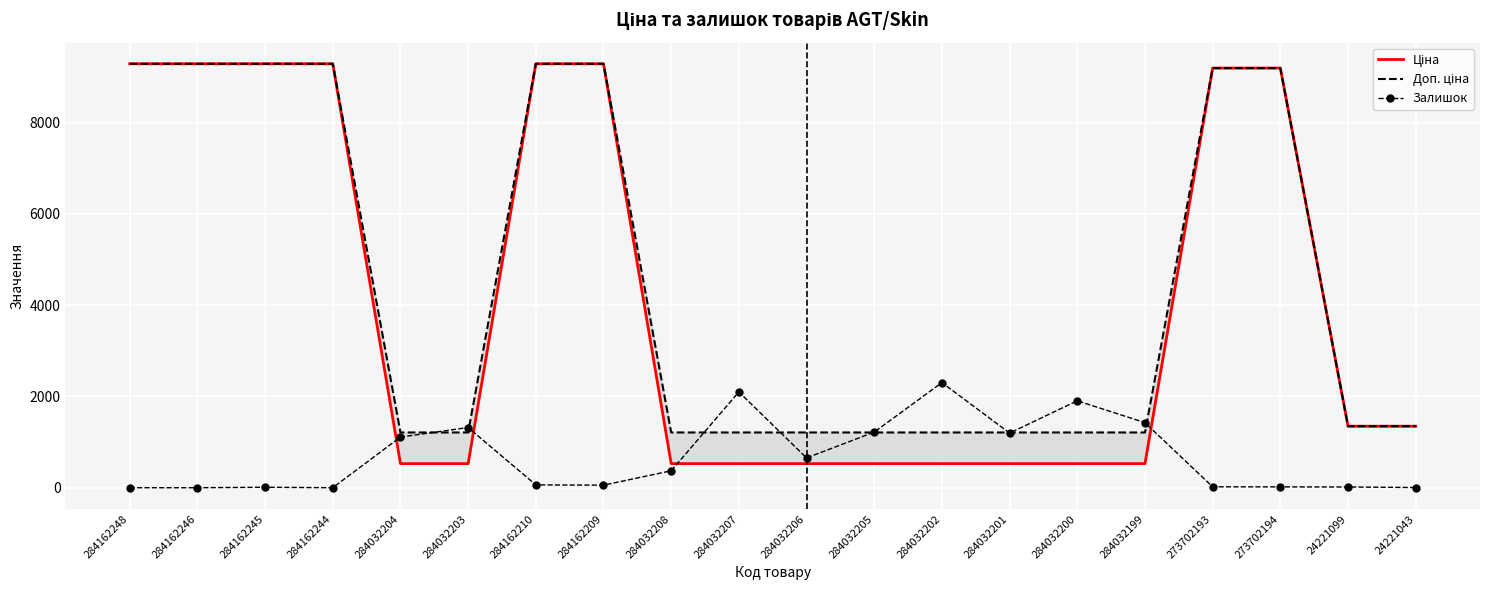

What position from the left is 24221043?

20